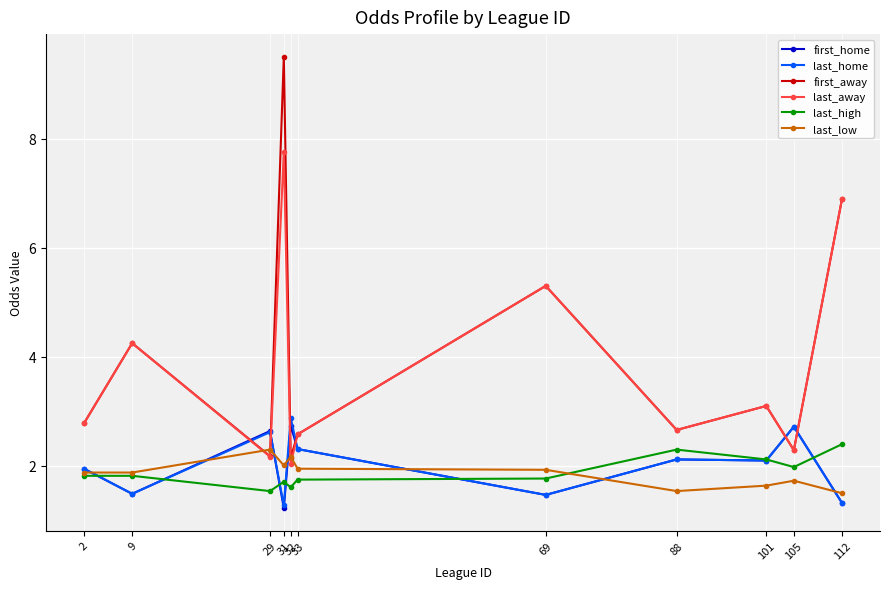

What are all the series names shown in the legend?

first_home, last_home, first_away, last_away, last_high, last_low